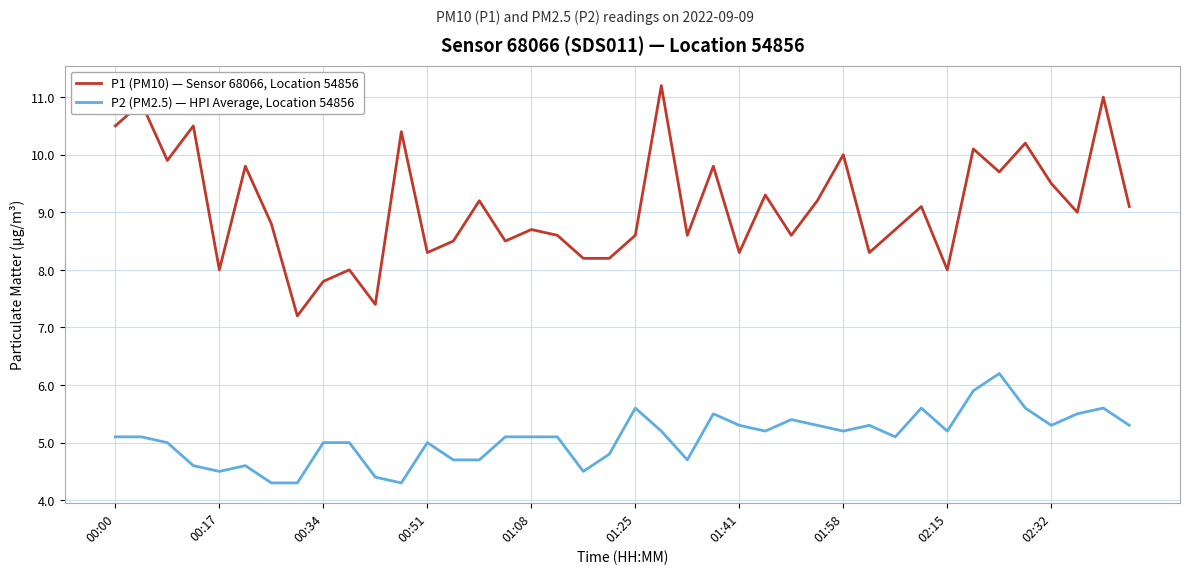

Which series has the widest spread of values?

P1 (PM10) — Sensor 68066, Location 54856